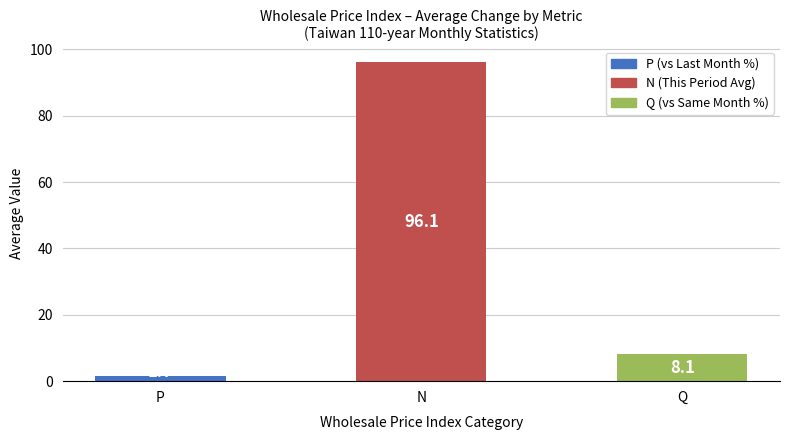

Rank the categories by value from highest to lowest.

N, Q, P